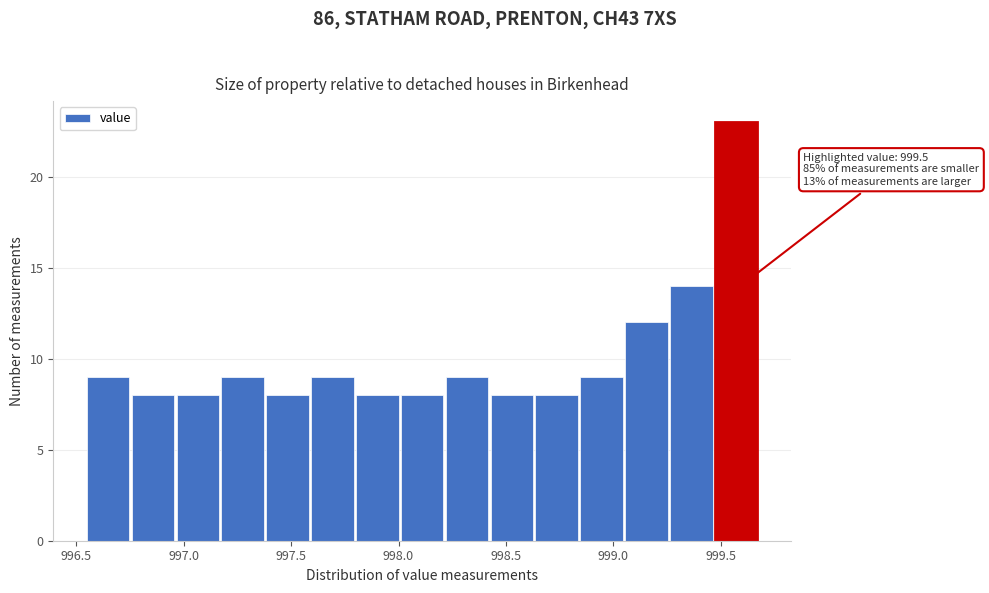

Which range on the x-axis has the tallest bar?

999.45 to 999.70